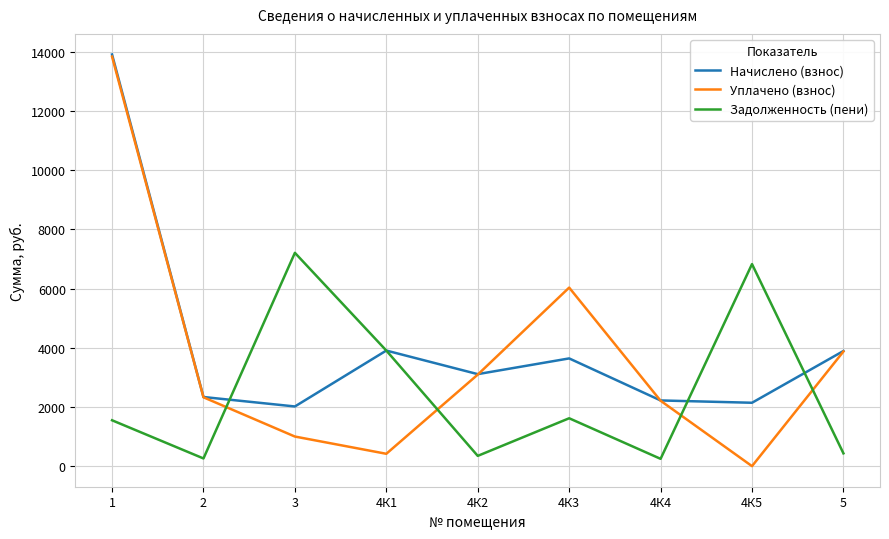

Rank the series by their average value, from highest to lowest.

Начислено (взнос), Уплачено (взнос), Задолженность (пени)